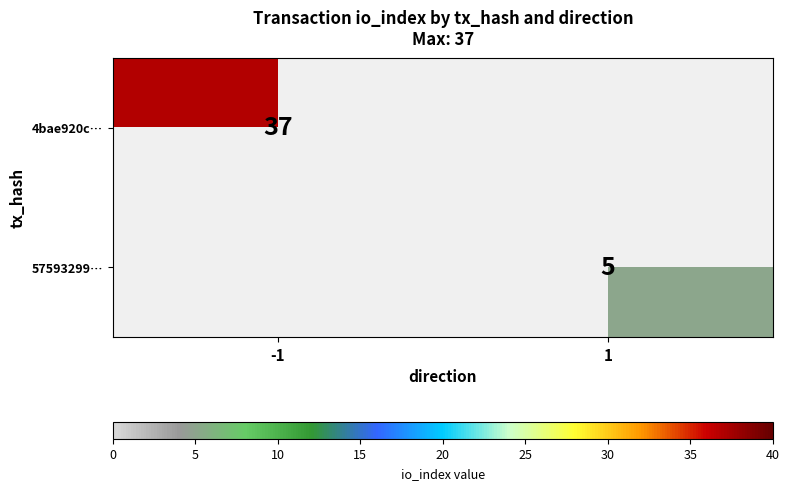

What is the smallest value displayed?

5.0